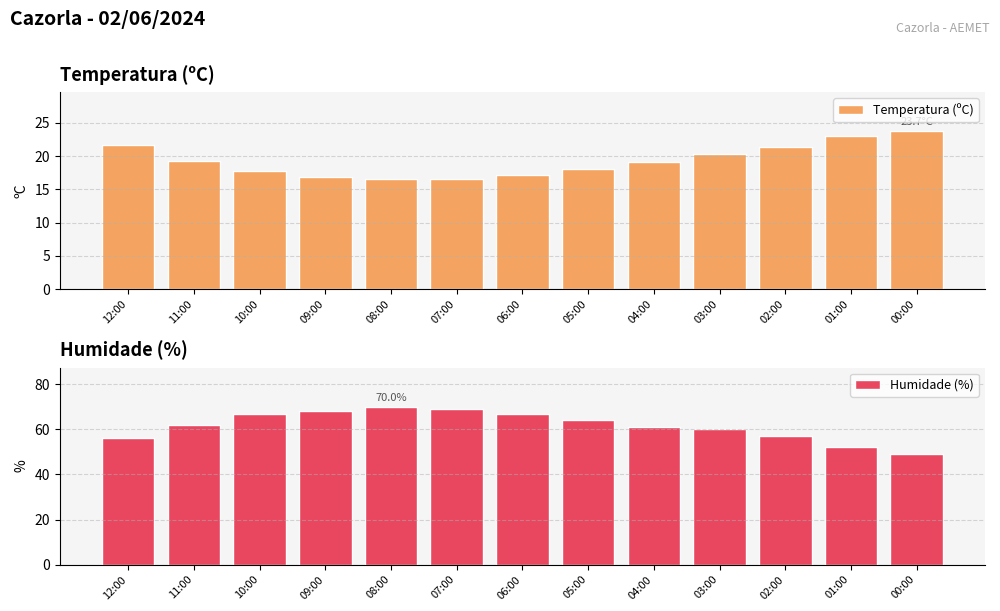

Reading left to right, list all the values displayed in this chart.

Temperatura (ºC): 12:00=21.6	11:00=19.2	10:00=17.8	09:00=16.8	08:00=16.6	07:00=16.6	06:00=17.1	05:00=18.0	04:00=19.1	03:00=20.3	02:00=21.3	01:00=23.0	00:00=23.7
Humidade (%): 12:00=56.0	11:00=62.0	10:00=67.0	09:00=68.0	08:00=70.0	07:00=69.0	06:00=67.0	05:00=64.0	04:00=61.0	03:00=60.0	02:00=57.0	01:00=52.0	00:00=49.0